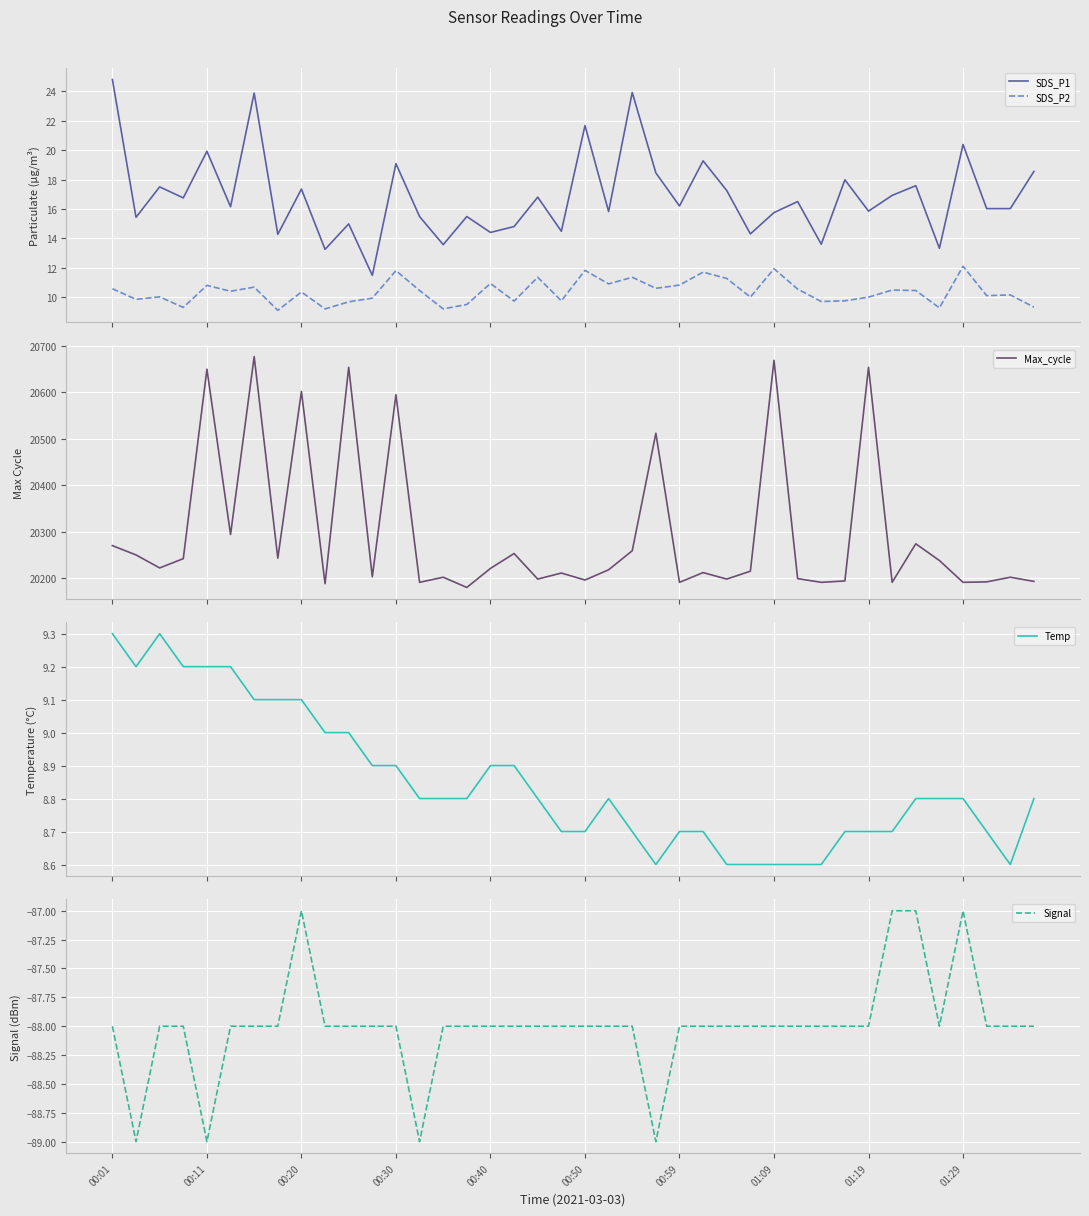

At how many categories does at least one series exceed 9281?

40